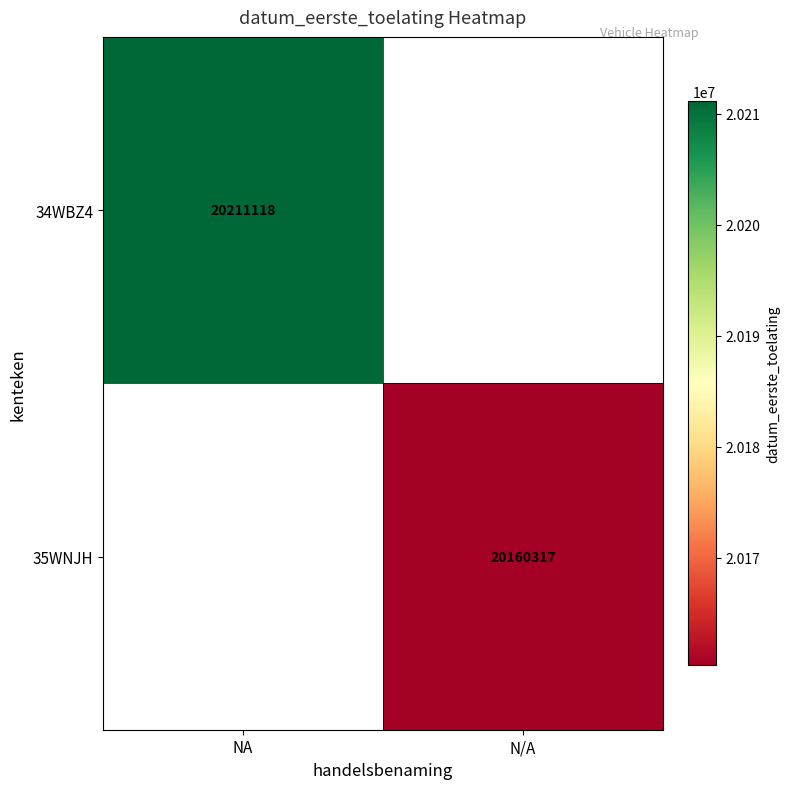

What is the maximum value shown in the chart?

20211118.0